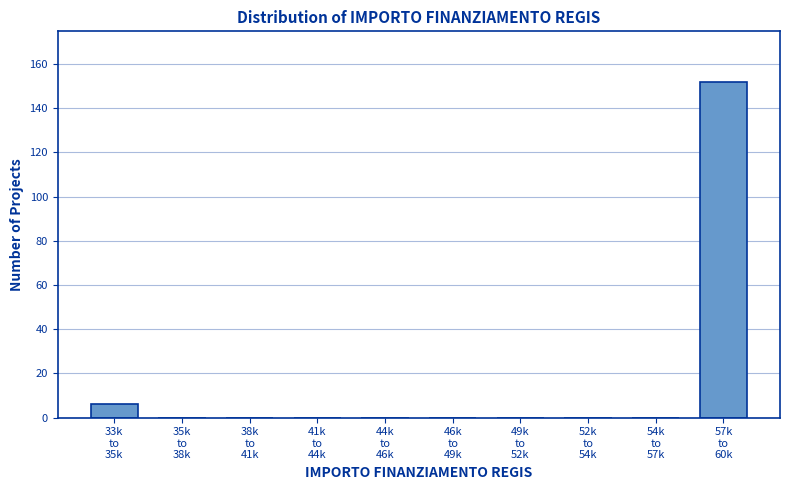

What is the maximum value shown in the chart?

152